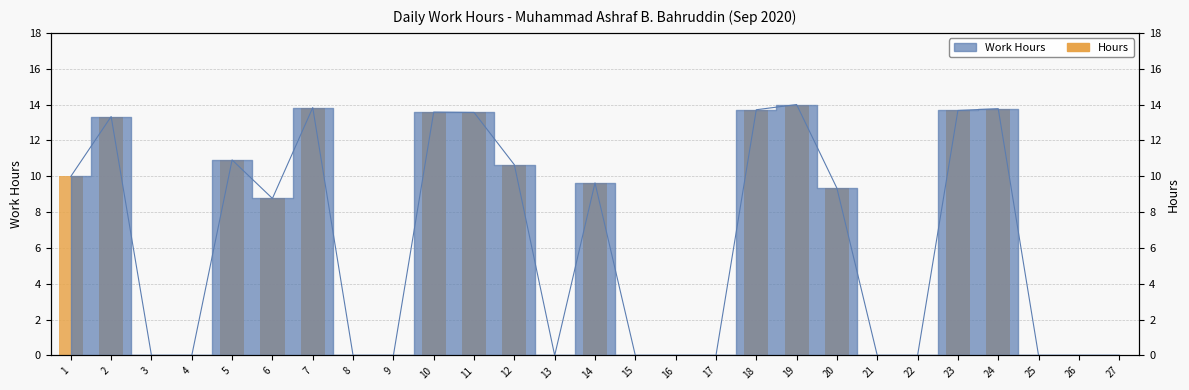

Does the chart contain stacked bars?

No